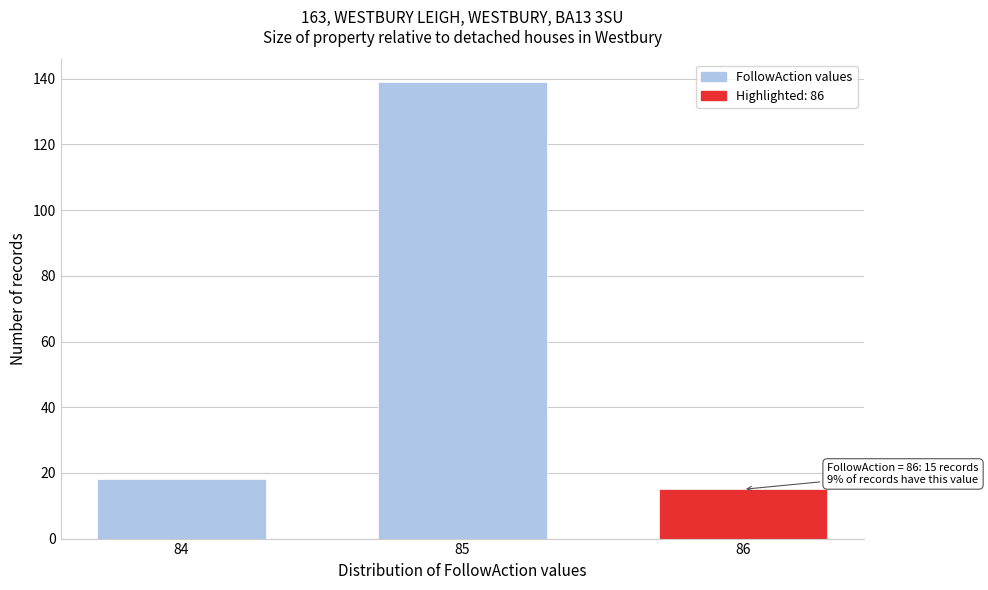

Reading right to left, extract all data points from this chart.

86=15	85=139	84=18